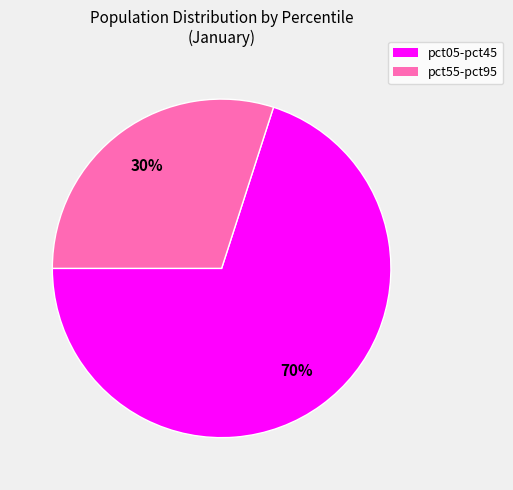

Does any single category account for the majority?

Yes